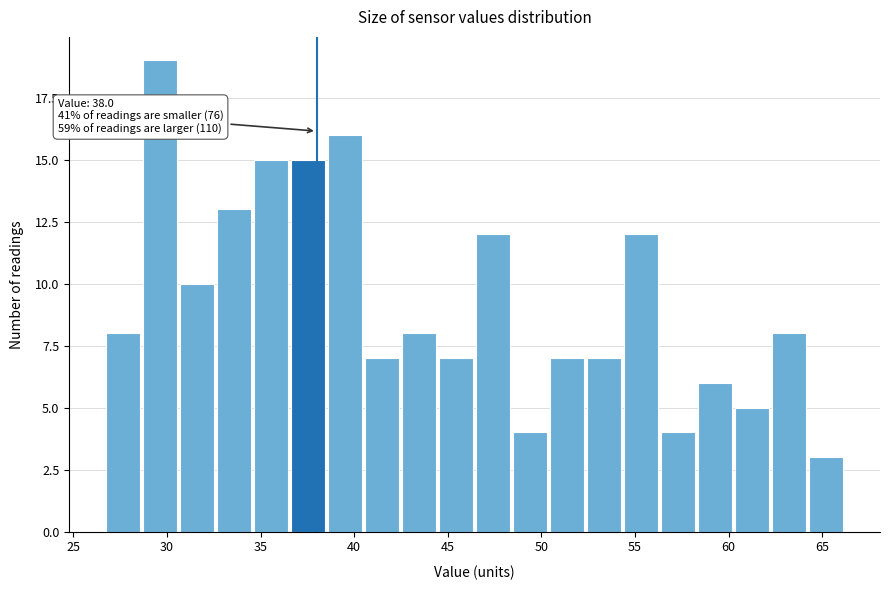

Read against the x-axis, roughly where is the centre of the tallest bar?

29.5